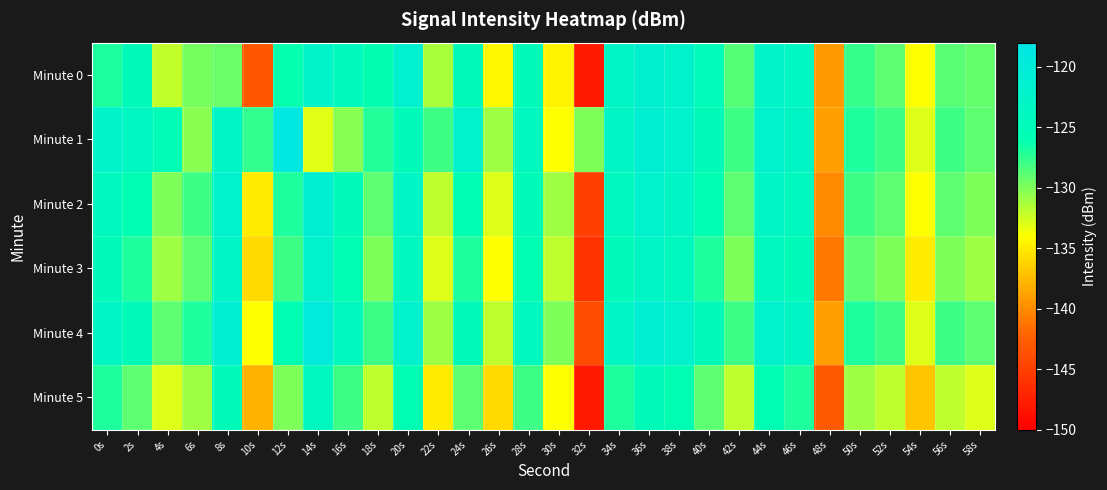

Reading left to right, what are all the values shown in this chart?

Minute 0: 0s=-126.9	2s=-124.7	4s=-132.1	6s=-129.7	8s=-129.3	10s=-143.2	12s=-126.2	14s=-122.3	16s=-124.4	18s=-126.1	20s=-121.4	22s=-131.3	24s=-125.0	26s=-134.4	28s=-124.8	30s=-134.6	32s=-147.9	34s=-123.1	36s=-121.4	38s=-122.1	40s=-125.1	42s=-128.7	44s=-122.7	46s=-123.3	48s=-139.3	50s=-127.7	52s=-128.9	54s=-134.0	56s=-128.8	58s=-129.2
Minute 1: 0s=-122.4	2s=-123.5	4s=-125.3	6s=-130.4	8s=-122.9	10s=-127.6	12s=-119.0	14s=-133.0	16s=-130.3	18s=-127.1	20s=-125.0	22s=-128.0	24s=-122.0	26s=-131.0	28s=-124.0	30s=-134.0	32s=-130.0	34s=-123.0	36s=-121.0	38s=-122.0	40s=-125.0	42s=-128.0	44s=-122.0	46s=-123.0	48s=-139.0	50s=-127.0	52s=-128.0	54s=-133.0	56s=-128.0	58s=-129.0
Minute 2: 0s=-124.0	2s=-126.0	4s=-130.0	6s=-128.0	8s=-122.0	10s=-135.0	12s=-127.0	14s=-121.0	16s=-125.0	18s=-129.0	20s=-123.0	22s=-132.0	24s=-126.0	26s=-133.0	28s=-125.0	30s=-131.0	32s=-145.0	34s=-124.0	36s=-122.0	38s=-123.0	40s=-126.0	42s=-129.0	44s=-123.0	46s=-124.0	48s=-140.0	50s=-128.0	52s=-129.0	54s=-134.0	56s=-129.0	58s=-130.0
Minute 3: 0s=-125.0	2s=-127.0	4s=-131.0	6s=-129.0	8s=-123.0	10s=-136.0	12s=-128.0	14s=-122.0	16s=-126.0	18s=-130.0	20s=-124.0	22s=-133.0	24s=-127.0	26s=-134.0	28s=-126.0	30s=-132.0	32s=-146.0	34s=-125.0	36s=-123.0	38s=-124.0	40s=-127.0	42s=-130.0	44s=-124.0	46s=-125.0	48s=-141.0	50s=-129.0	52s=-130.0	54s=-135.0	56s=-130.0	58s=-131.0
Minute 4: 0s=-123.0	2s=-125.0	4s=-129.0	6s=-127.0	8s=-121.0	10s=-134.0	12s=-126.0	14s=-120.0	16s=-124.0	18s=-128.0	20s=-122.0	22s=-131.0	24s=-125.0	26s=-132.0	28s=-124.0	30s=-130.0	32s=-144.0	34s=-123.0	36s=-121.0	38s=-122.0	40s=-125.0	42s=-128.0	44s=-122.0	46s=-123.0	48s=-139.0	50s=-127.0	52s=-128.0	54s=-133.0	56s=-128.0	58s=-129.0
Minute 5: 0s=-127.0	2s=-129.0	4s=-133.0	6s=-131.0	8s=-125.0	10s=-138.0	12s=-130.0	14s=-124.0	16s=-128.0	18s=-132.0	20s=-126.0	22s=-135.0	24s=-129.0	26s=-136.0	28s=-128.0	30s=-134.0	32s=-148.0	34s=-127.0	36s=-125.0	38s=-126.0	40s=-129.0	42s=-132.0	44s=-126.0	46s=-127.0	48s=-143.0	50s=-131.0	52s=-132.0	54s=-137.0	56s=-132.0	58s=-133.0